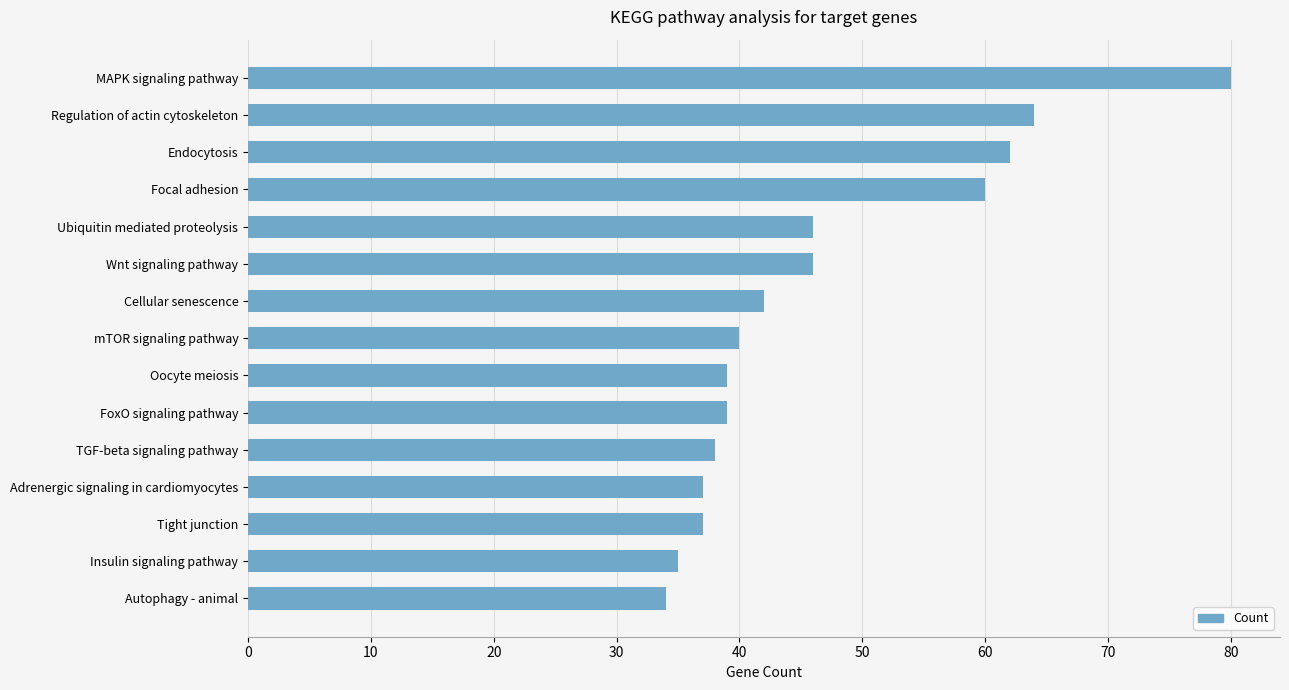

Approximately how many times larger is the value at FoxO signaling pathway compared to Ubiquitin mediated proteolysis?

0.8